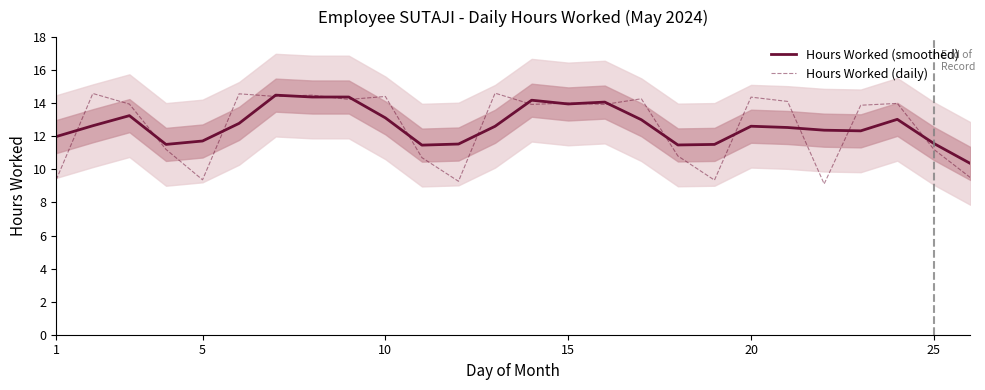

How many values in the Hours Worked (smoothed) series exceed 12?

17